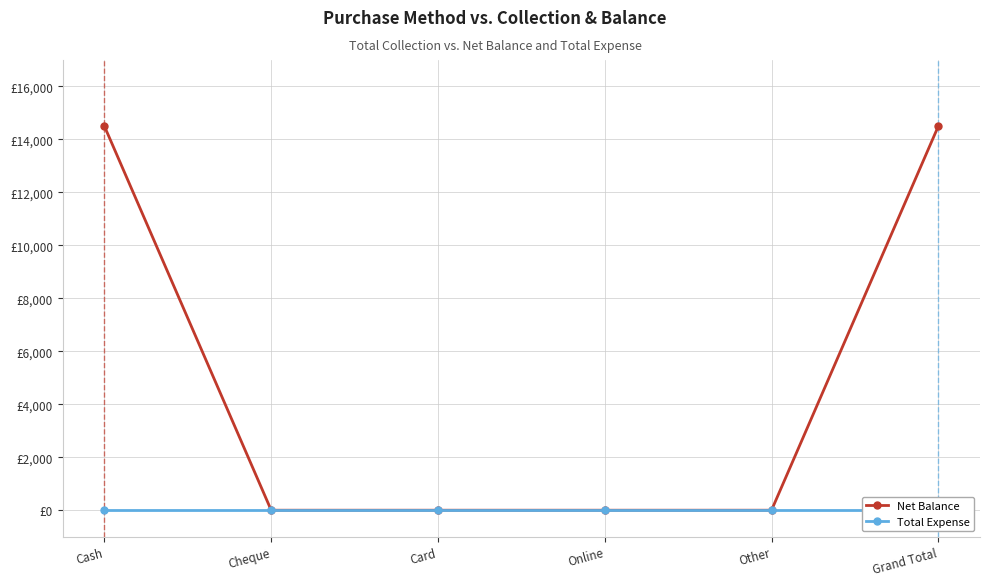

True or false: Net Balance has a value of 14500 at Cash.

True